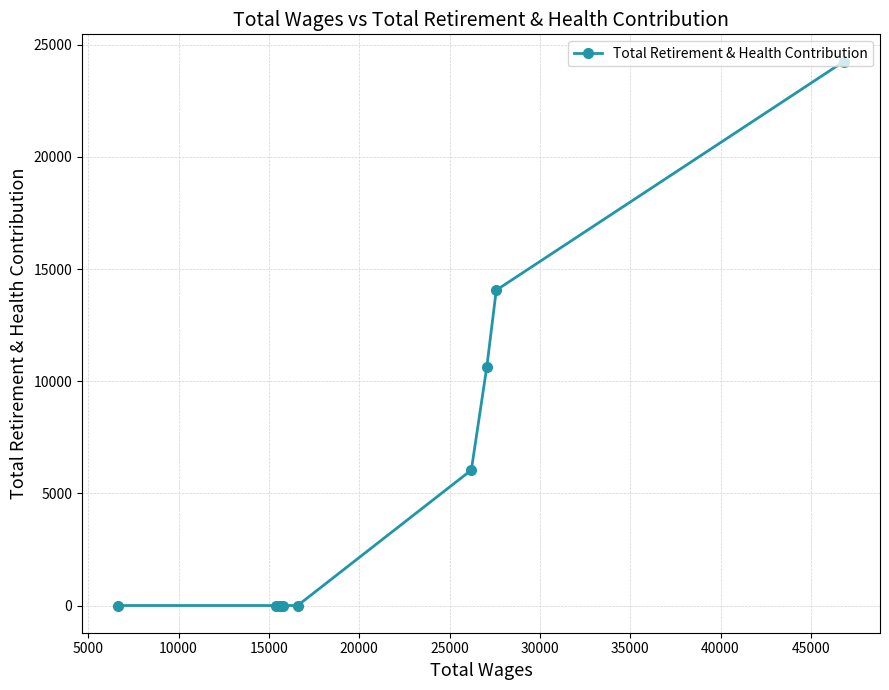

What is the difference between the maximum and minimum values?

24251